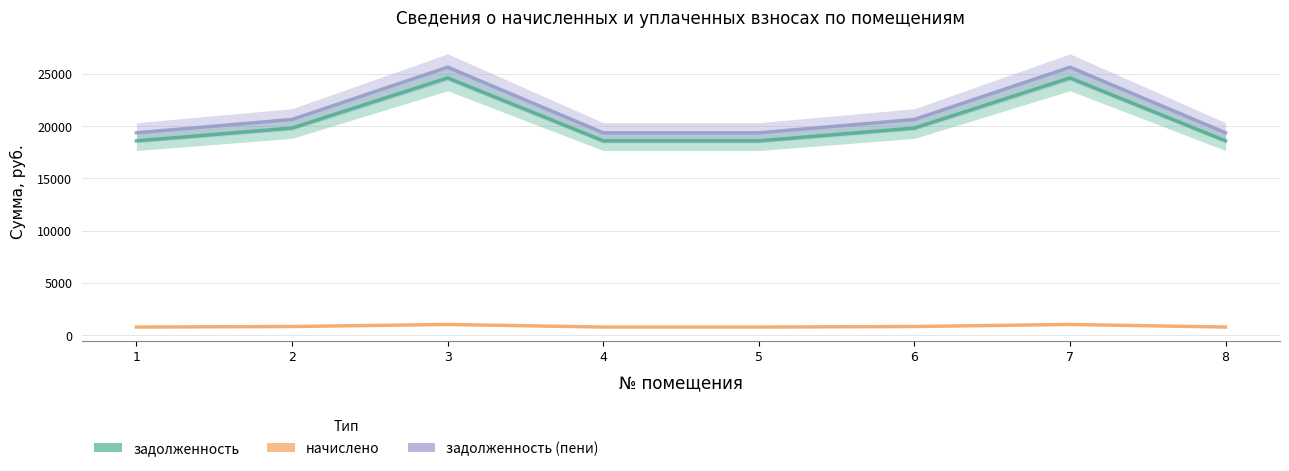

What is the difference between the maximum and minimum values in the начислено series?

249.6